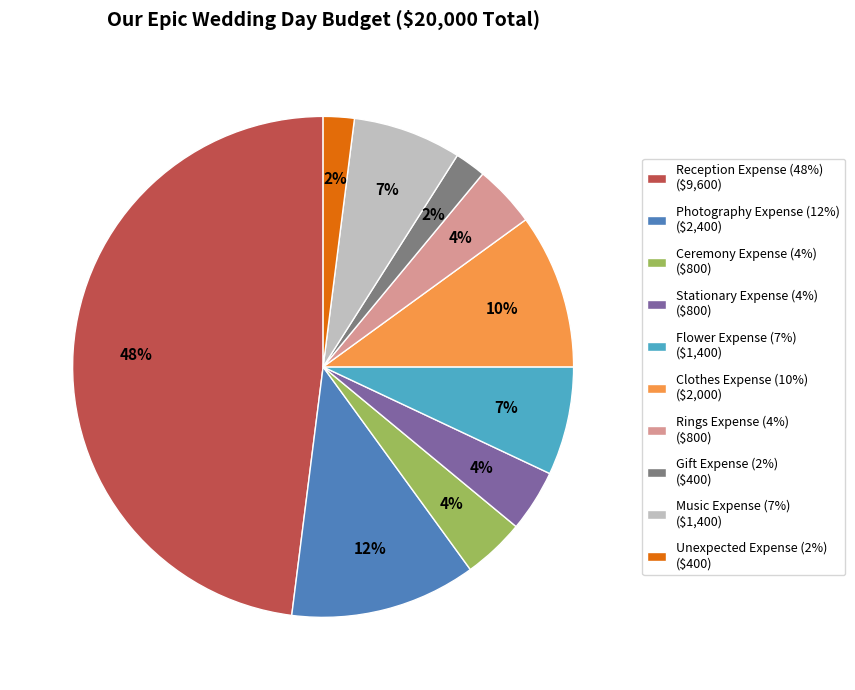

Does any single category account for the majority?

No